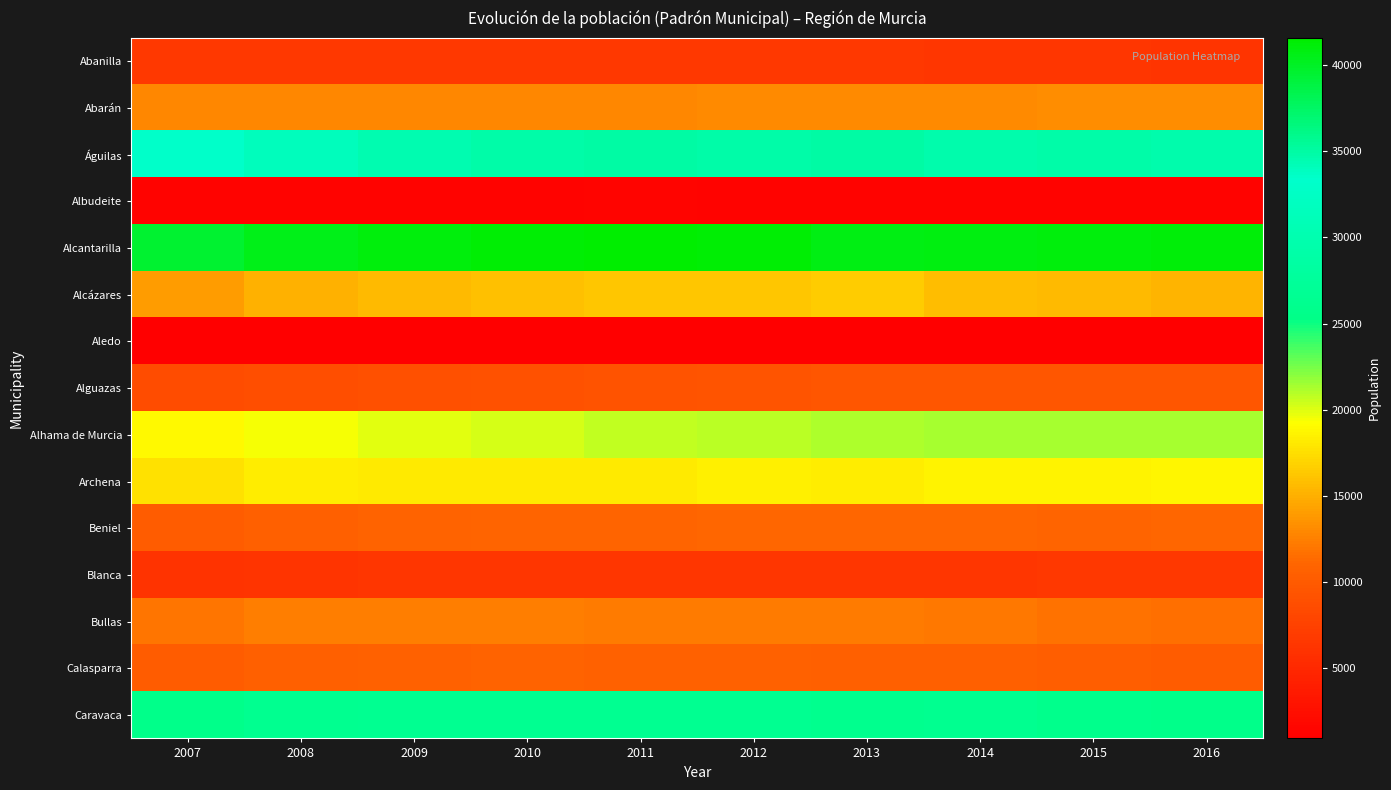

Reading left to right, transcribe all the data shown in this chart.

Abanilla: 2007=6568	2008=6642	2009=6589	2010=6585	2011=6633	2012=6569	2013=6560	2014=6435	2015=6347	2016=6184
Abarán: 2007=12968	2008=12987	2009=12991	2010=12974	2011=12986	2012=13110	2013=13157	2014=13086	2015=13179	2016=13183
Águilas: 2007=33134	2008=34101	2009=34533	2010=34900	2011=34990	2012=34828	2013=34930	2014=34632	2015=34772	2016=34706
Albudeite: 2007=1413	2008=1381	2009=1369	2010=1350	2011=1447	2012=1404	2013=1371	2014=1383	2015=1374	2016=1378
Alcantarilla: 2007=39636	2008=40458	2009=41084	2010=41326	2011=41568	2012=41381	2013=40695	2014=40907	2015=41021	2016=41155
Alcázares: 2007=14077	2008=15171	2009=15619	2010=15993	2011=16217	2012=16251	2013=16568	2014=15735	2015=15605	2016=15289
Aledo: 2007=1046	2008=1055	2009=1066	2010=1053	2011=1044	2012=1025	2013=1004	2014=986	2015=984	2016=941
Alguazas: 2007=8572	2008=8855	2009=8978	2010=9146	2011=9288	2012=9460	2013=9544	2014=9593	2015=9544	2016=9613
Alhama de Murcia: 2007=18996	2008=19417	2009=19860	2010=20269	2011=20725	2012=20915	2013=21182	2014=21298	2015=21351	2016=21308
Archena: 2007=17634	2008=18280	2009=18202	2010=18135	2011=18083	2012=18496	2013=18369	2014=18570	2015=18559	2016=18734
Beniel: 2007=10294	2008=10581	2009=10933	2010=11027	2011=11068	2012=11198	2013=11160	2014=11112	2015=11096	2016=11114
Blanca: 2007=6119	2008=6226	2009=6370	2010=6456	2011=6489	2012=6493	2013=6460	2014=6477	2015=6521	2016=6521
Bullas: 2007=12020	2008=12374	2009=12493	2010=12424	2011=12361	2012=12321	2013=12288	2014=12061	2015=11753	2016=11714
Calasparra: 2007=10282	2008=10569	2009=10759	2010=10851	2011=10685	2012=10661	2013=10558	2014=10527	2015=10423	2016=10268
Caravaca: 2007=25688	2008=26240	2009=26415	2010=26449	2011=26438	2012=26415	2013=26024	2014=26280	2015=25851	2016=25591